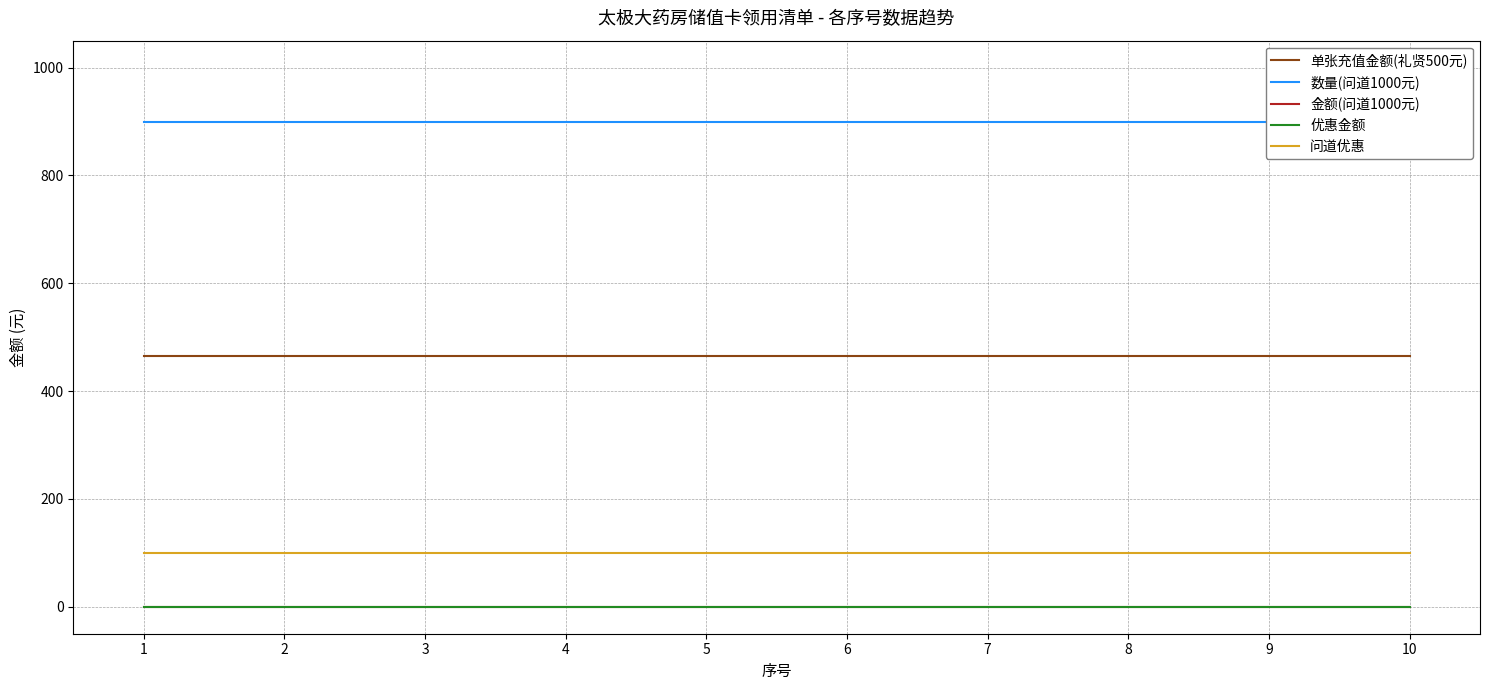

What is the minimum value for 单张充值金额(礼贤500元)?

465